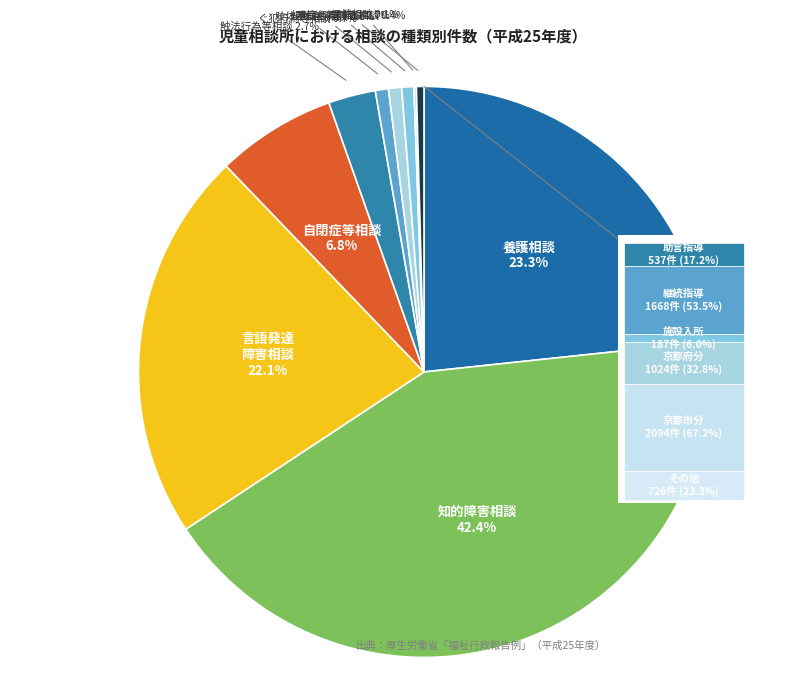

The 知的障害相談 slice represents 50% of the pie. True or false?

False